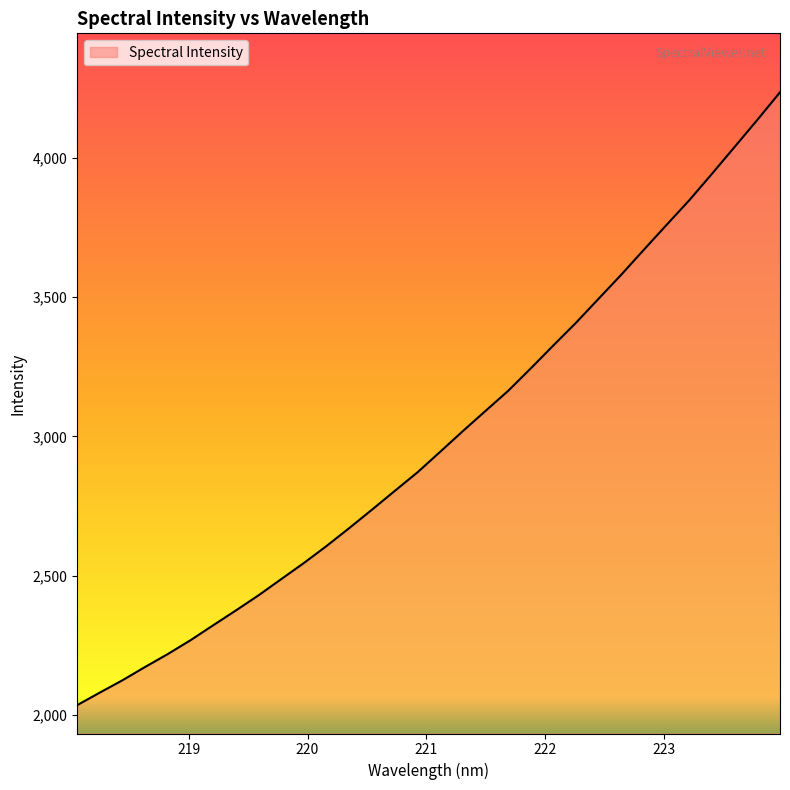

What is the minimum value shown in the chart?

2034.9